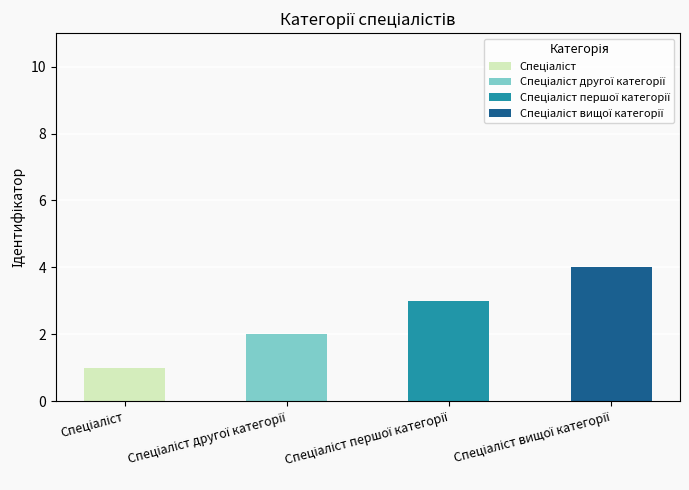

How many data points does each series have?

4